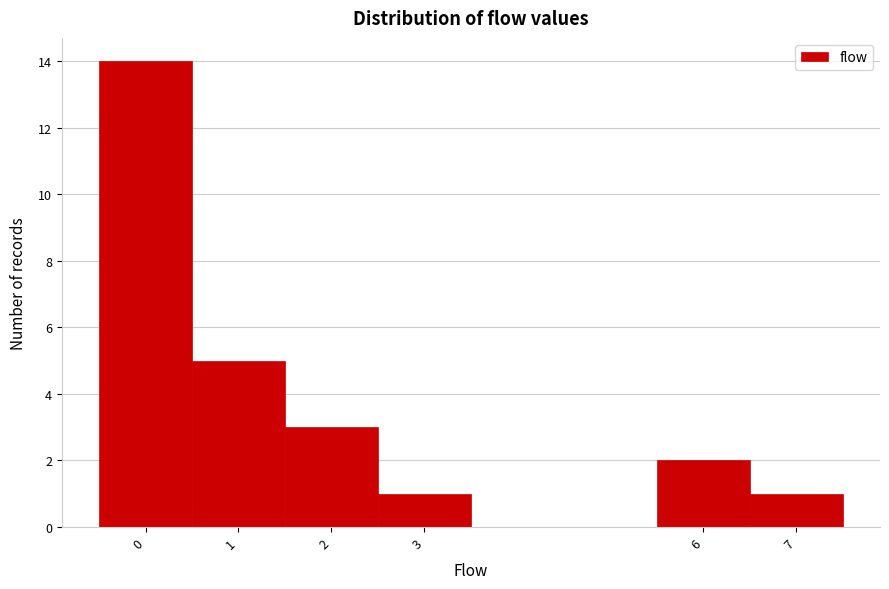

Reading left to right, list every bar in this chart as the range it spans on the x-axis followed by its height. The values are not printed on the chart, so give them approximately, as read against the axis.

-0.5 to 0.5: 14
0.5 to 1.5: 5
1.5 to 2.5: 3
2.5 to 3.5: 1
3.5 to 4.5: 0
4.5 to 5.5: 0
5.5 to 6.5: 2
6.5 to 7.5: 1